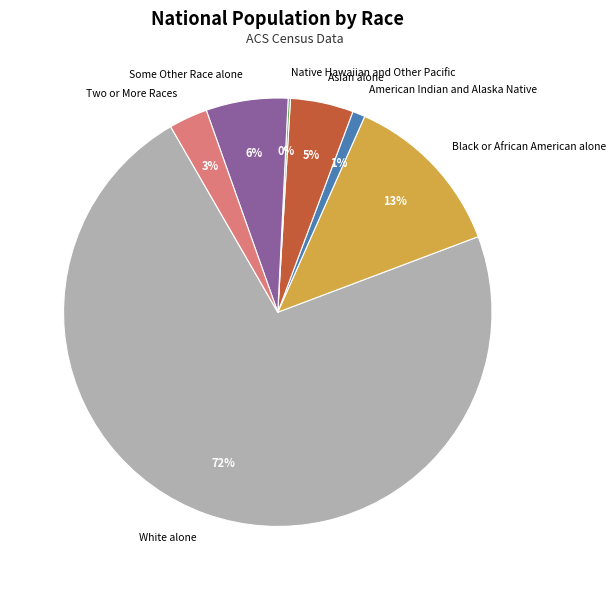

What is the largest slice in the pie chart?

White alone